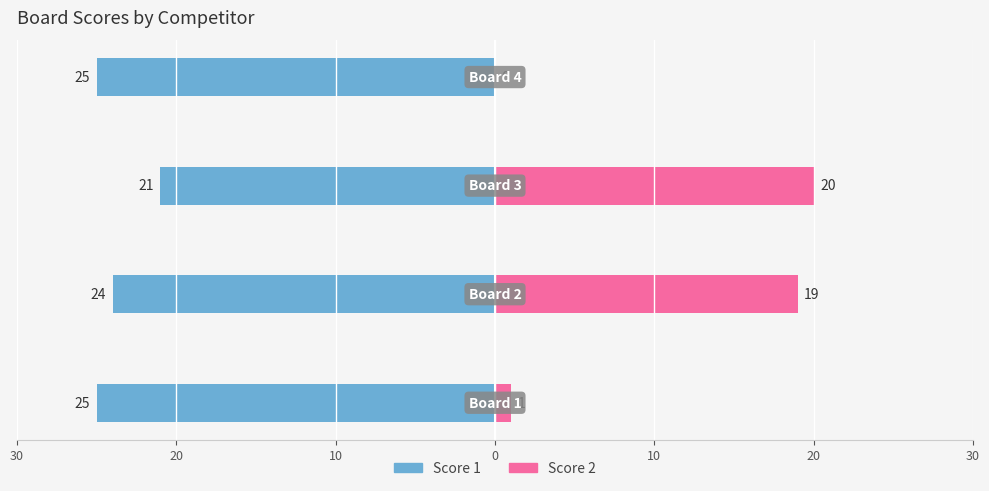

Which series has the widest spread of values?

Score 2